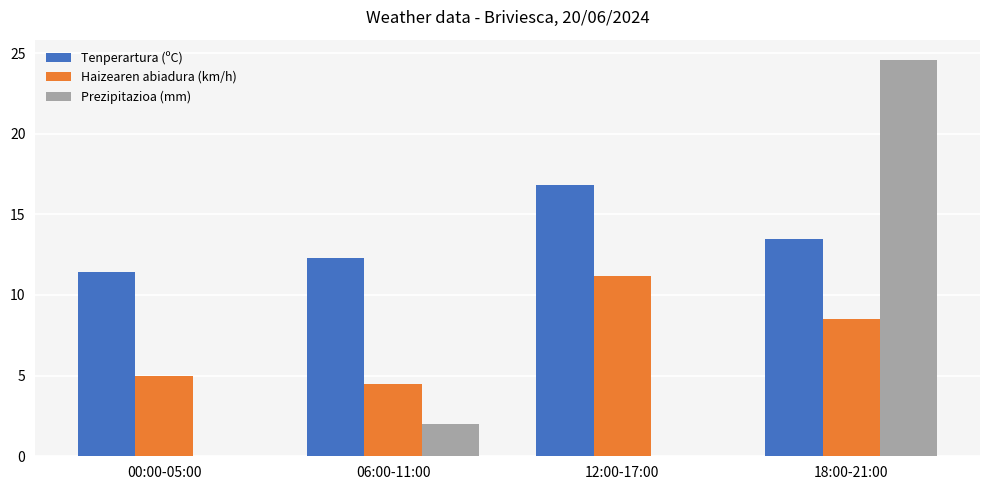

True or false: Prezipitazioa (mm) has a value of 11.2 at 12:00-17:00.

False